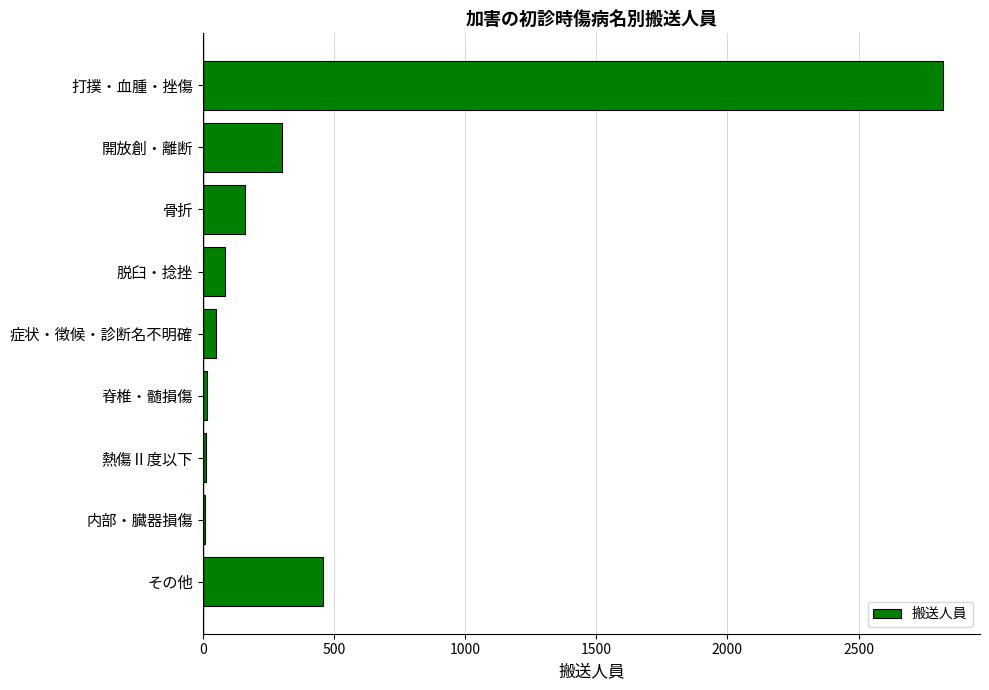

The chart shows a value of 194 at その他. True or false?

False